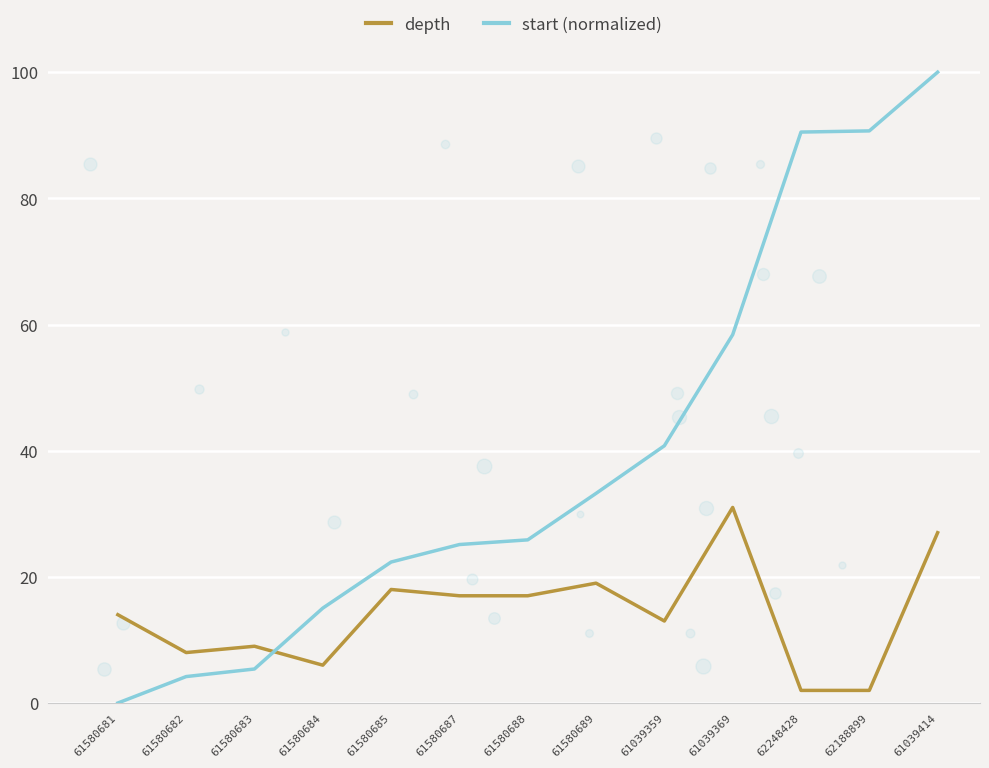

Which series contains the lowest Y value?

start (normalized)